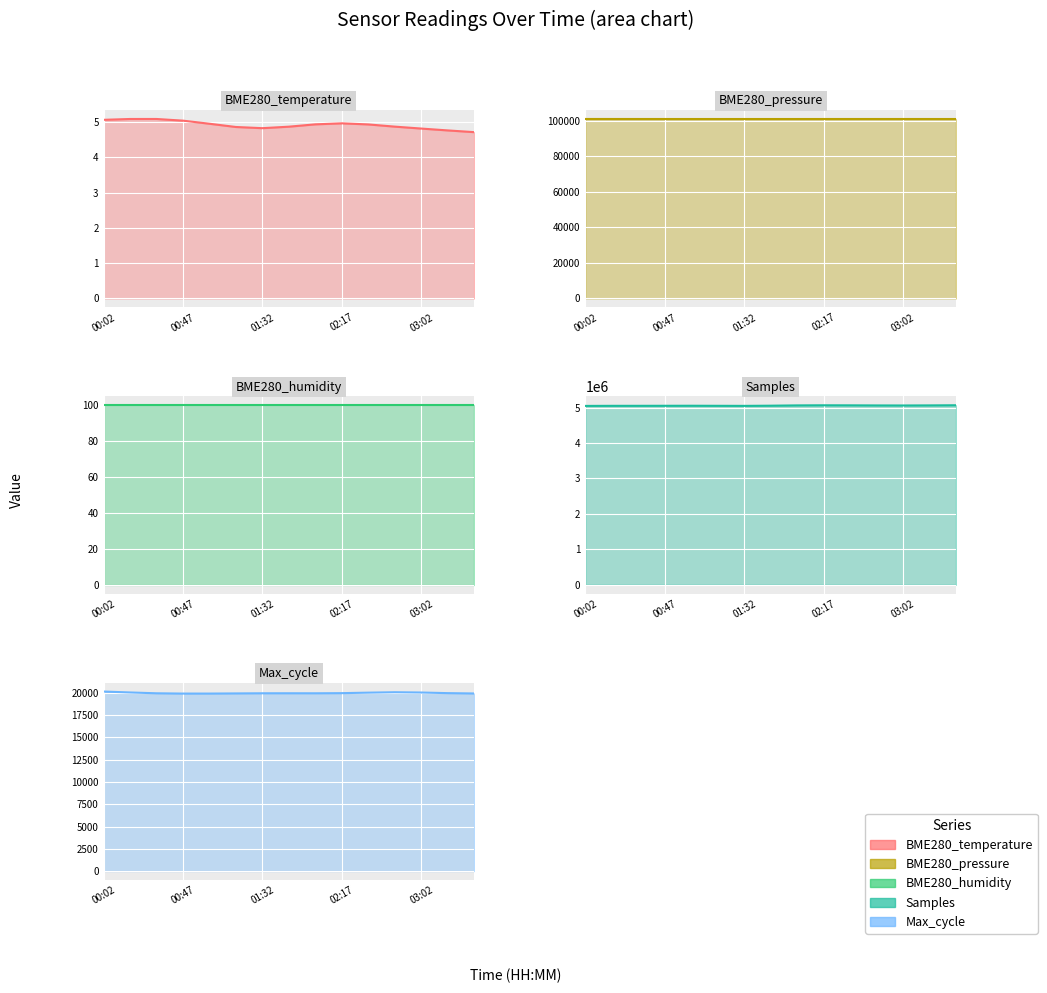

Where is the first local minimum for BME280_temperature?

01:32